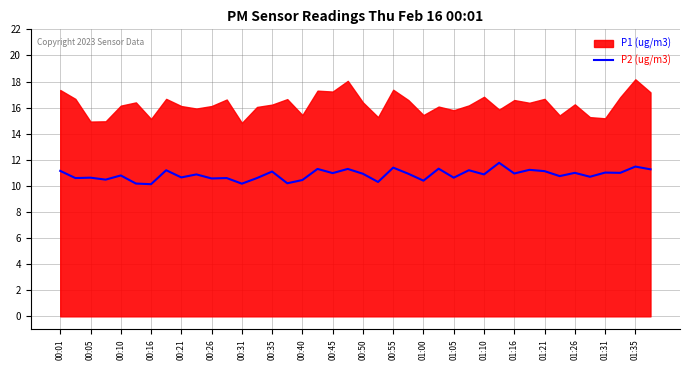

What is the highest value of the P2 (ug/m3) series?

11.8